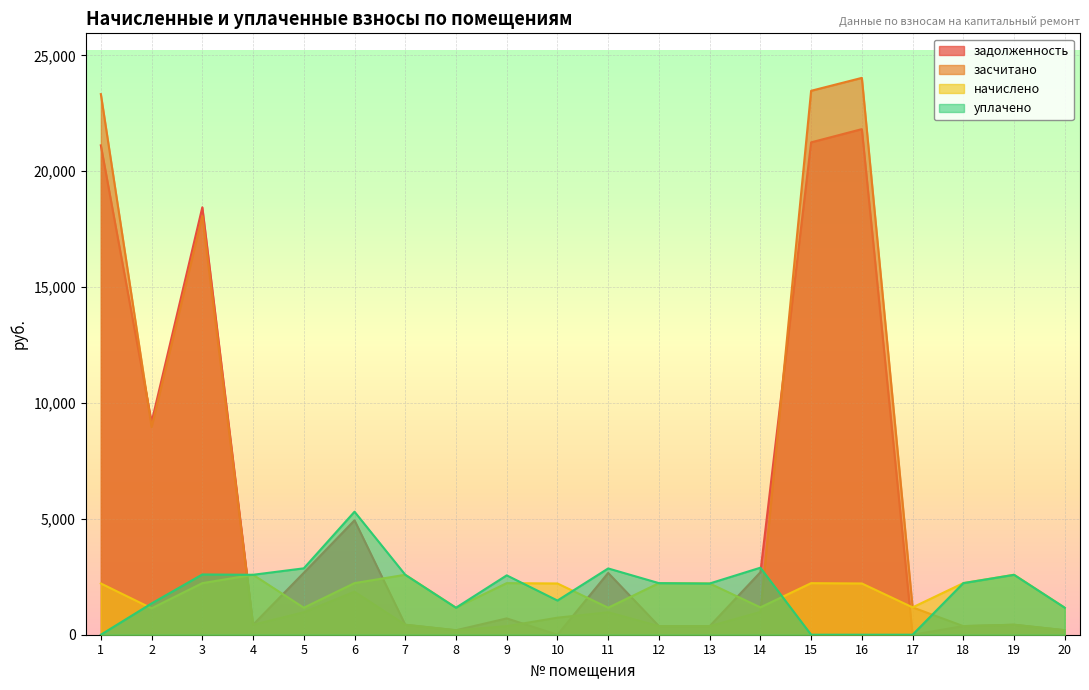

True or false: засчитано has more than 0 interior local peaks.

True